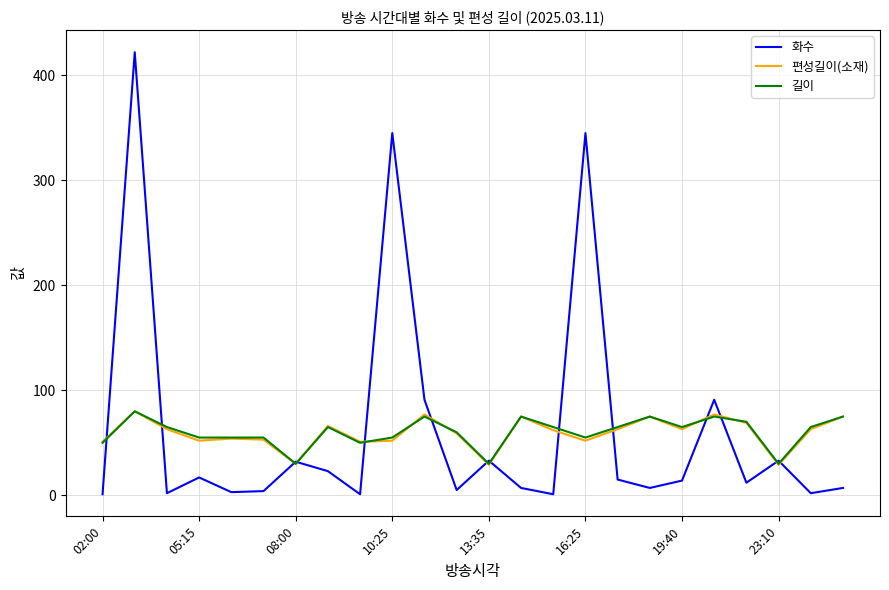

Which series has the largest range (max minus min)?

화수